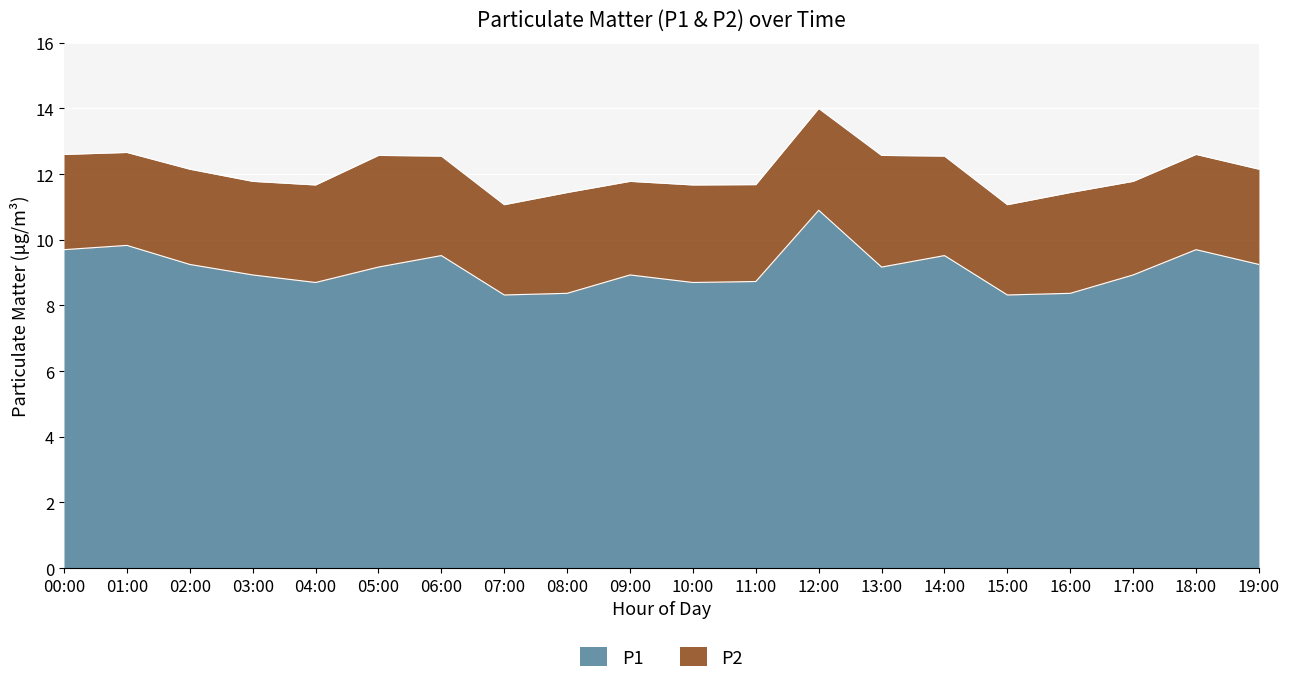

What value does the data have at 08:00?

8.4